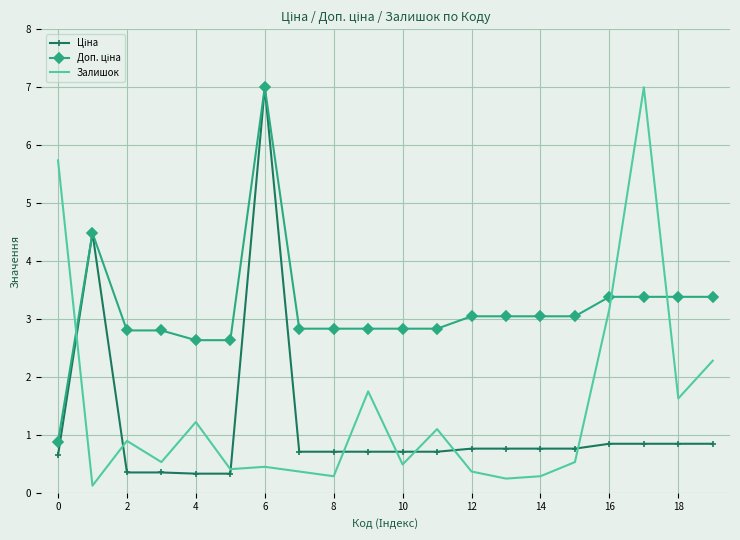

Count the number of data series in this chart.

3